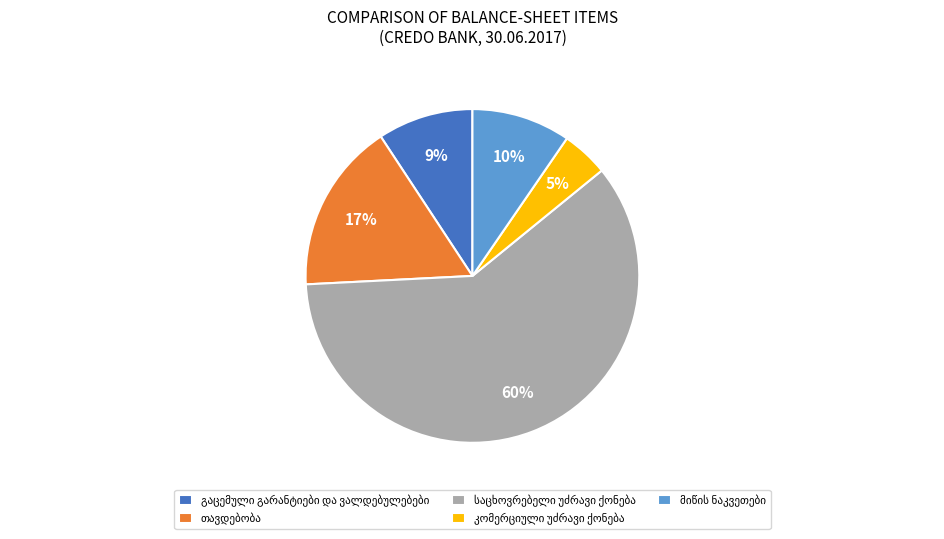

To the nearest percent, what is the average slice percentage?

20%